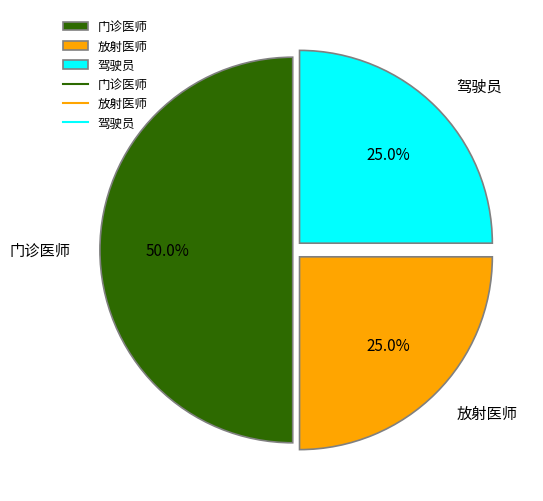

Which category has the biggest portion of the pie?

门诊医师